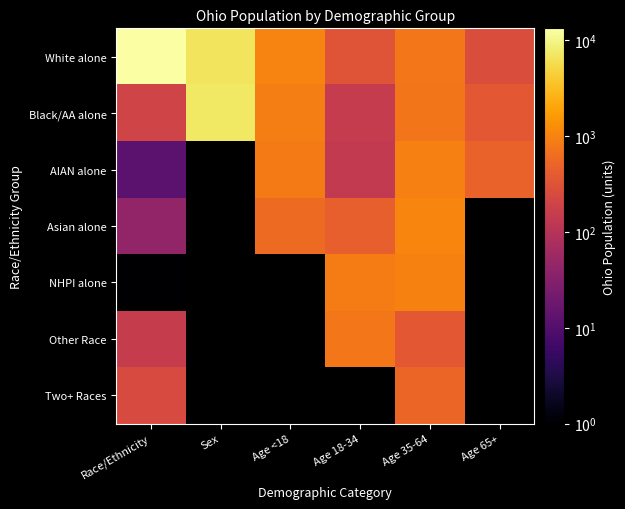

Which series has the largest total across all categories?

White alone